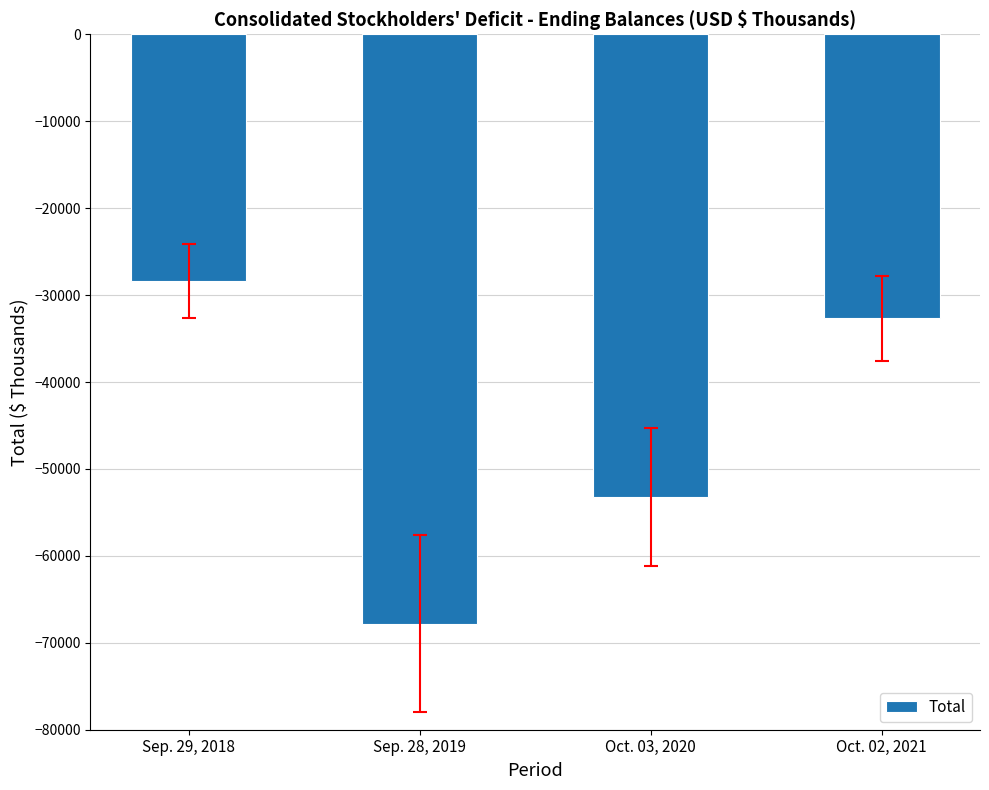

What position from the left is Oct. 02, 2021?

4